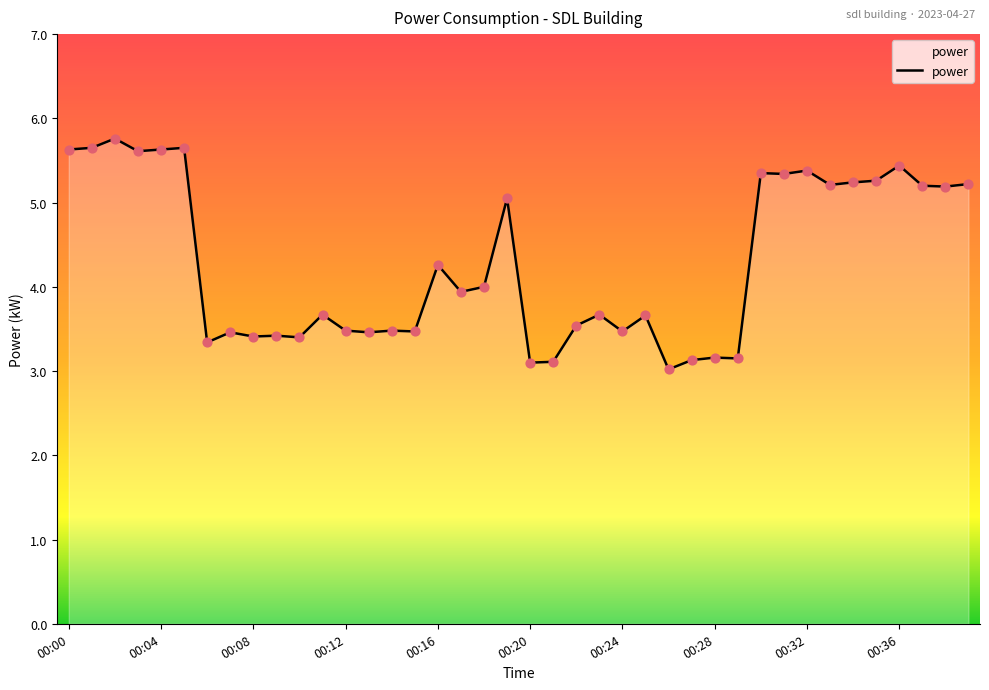

What is the difference between the maximum and minimum values?

2.7